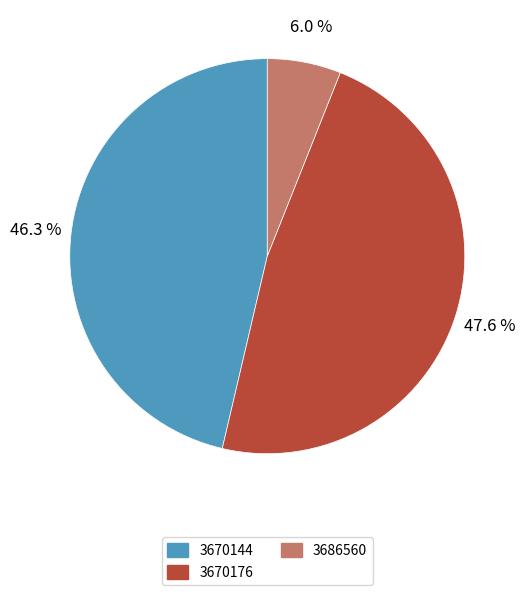

How many segments does this pie chart have?

3